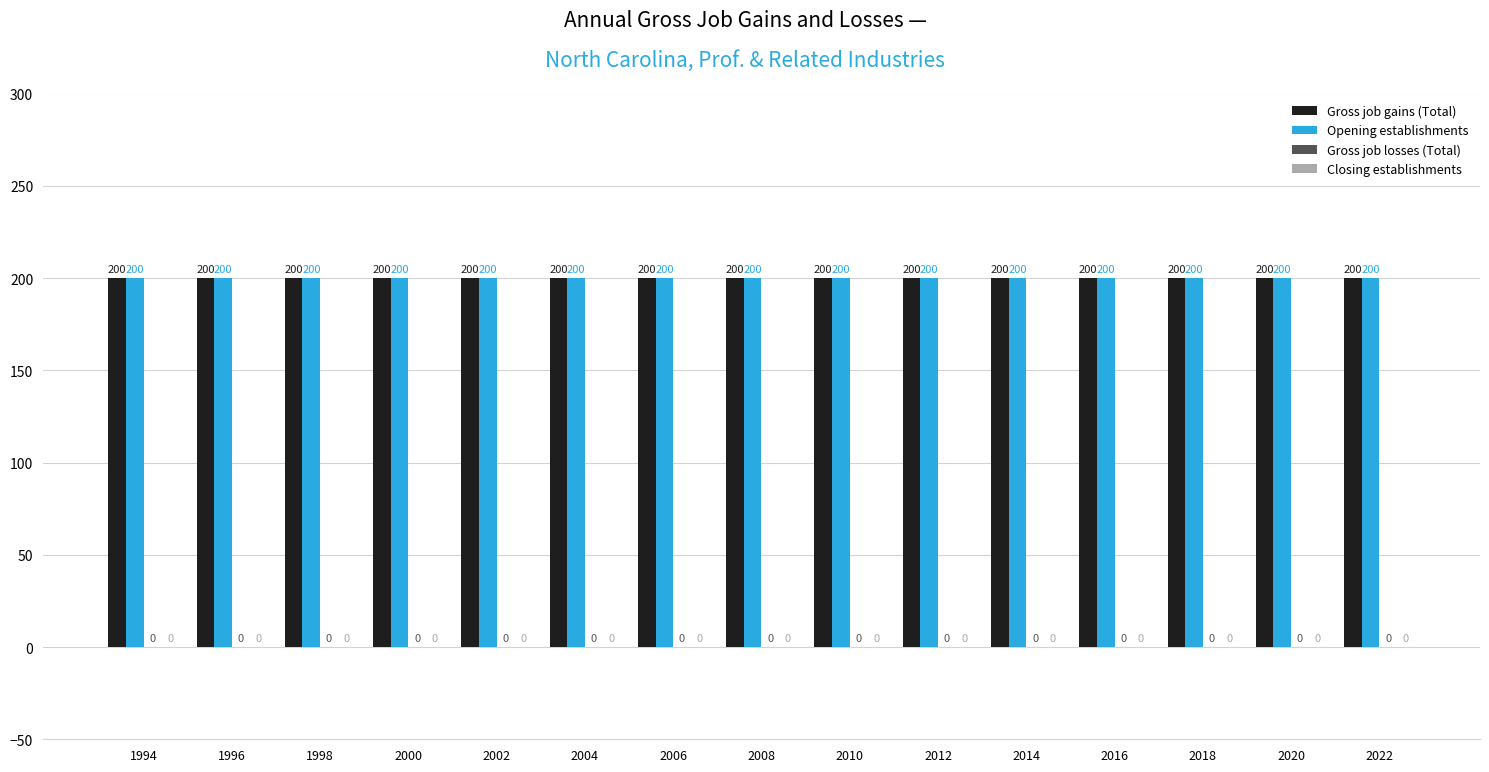

What is the sum of the Gross job gains (Total) values at 2004 and 2000?

400